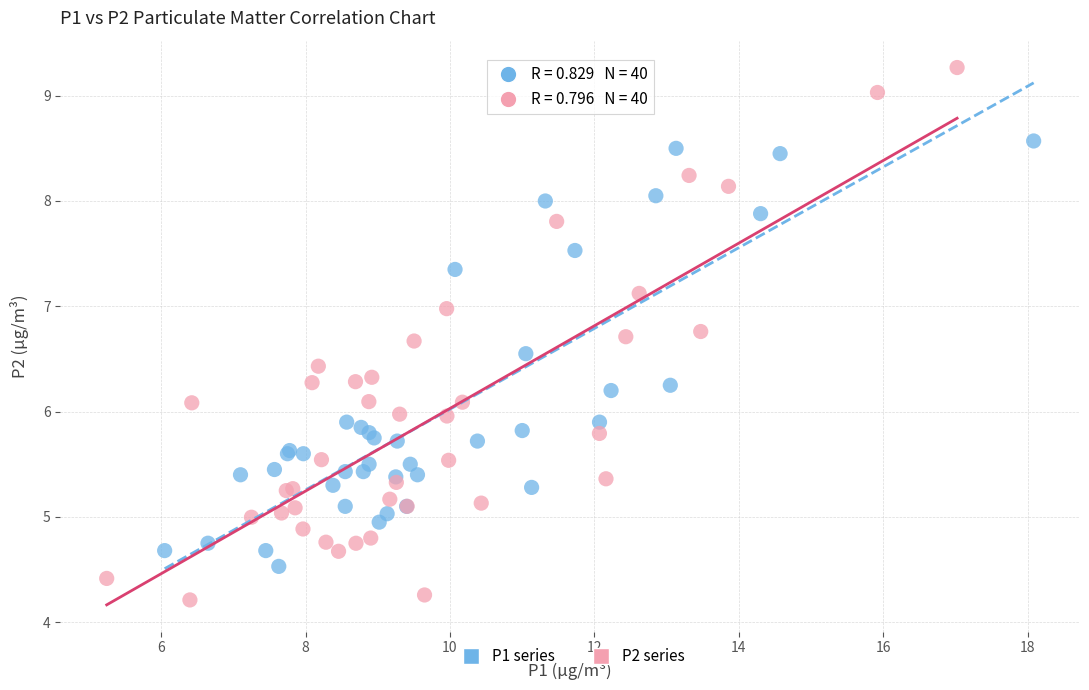

Which series contains the highest Y value?

P2 series